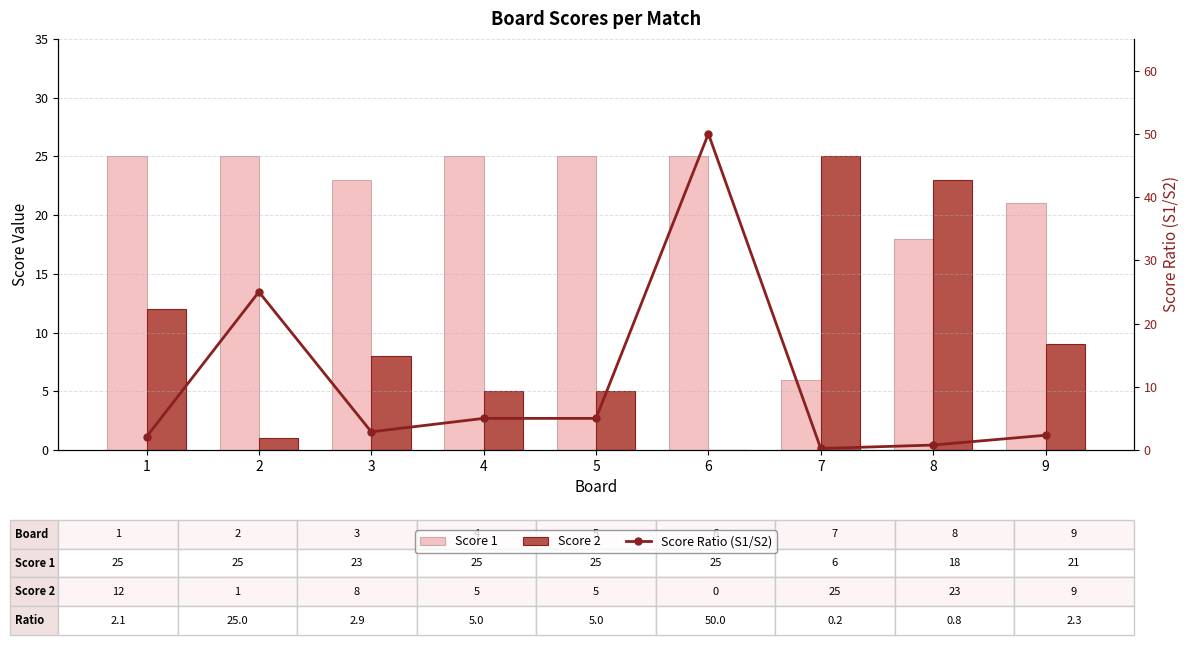

Does the chart contain any negative values?

No